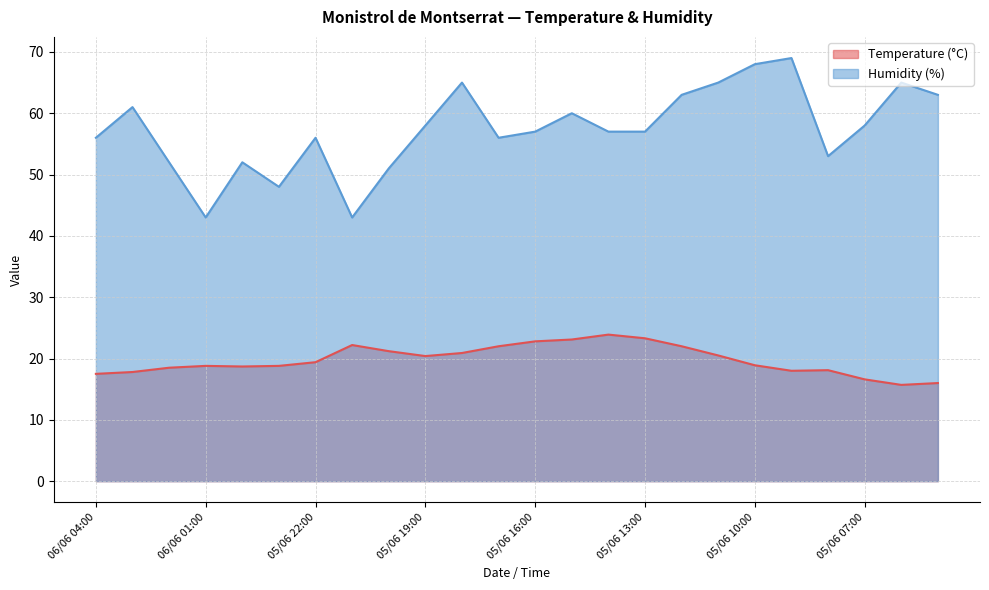

In Temperature (°C), how many points are higher than both neighbors (excluding endpoints)?

4